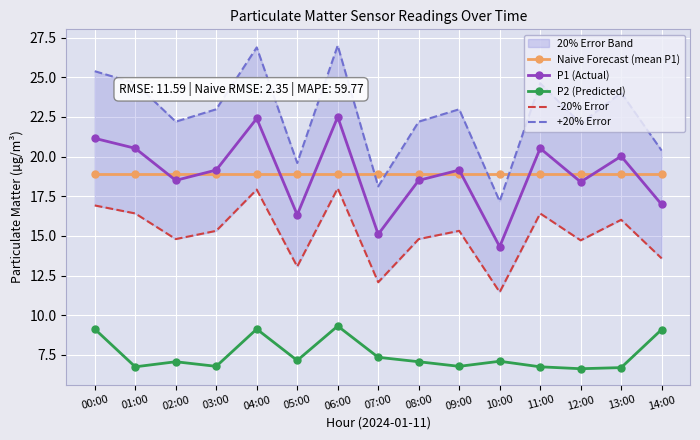

At which label does +20% Error reach its peak?

06:00